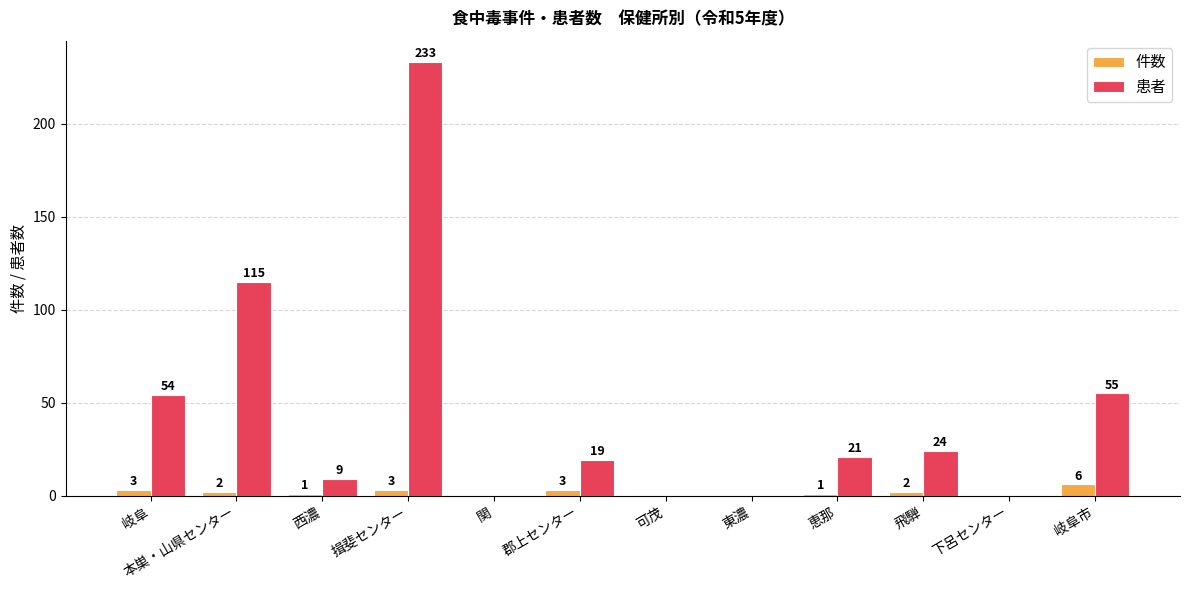

How many data points does each series have?

12